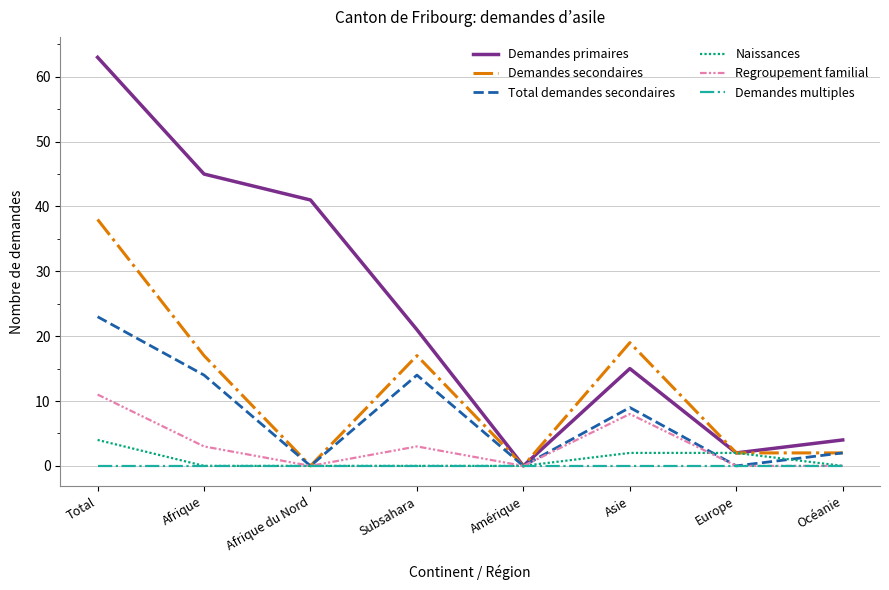

List the labels in order of Demandes primaires value, smallest first.

Amérique, Europe, Océanie, Asie, Subsahara, Afrique du Nord, Afrique, Total